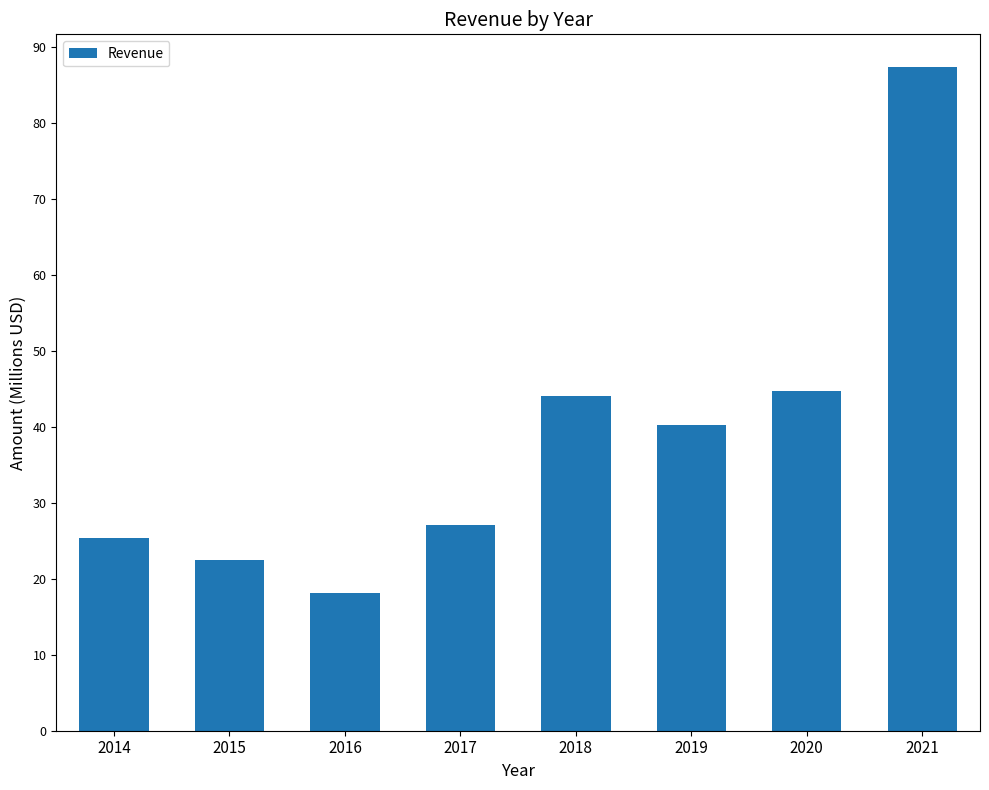

Does the chart contain any negative values?

No